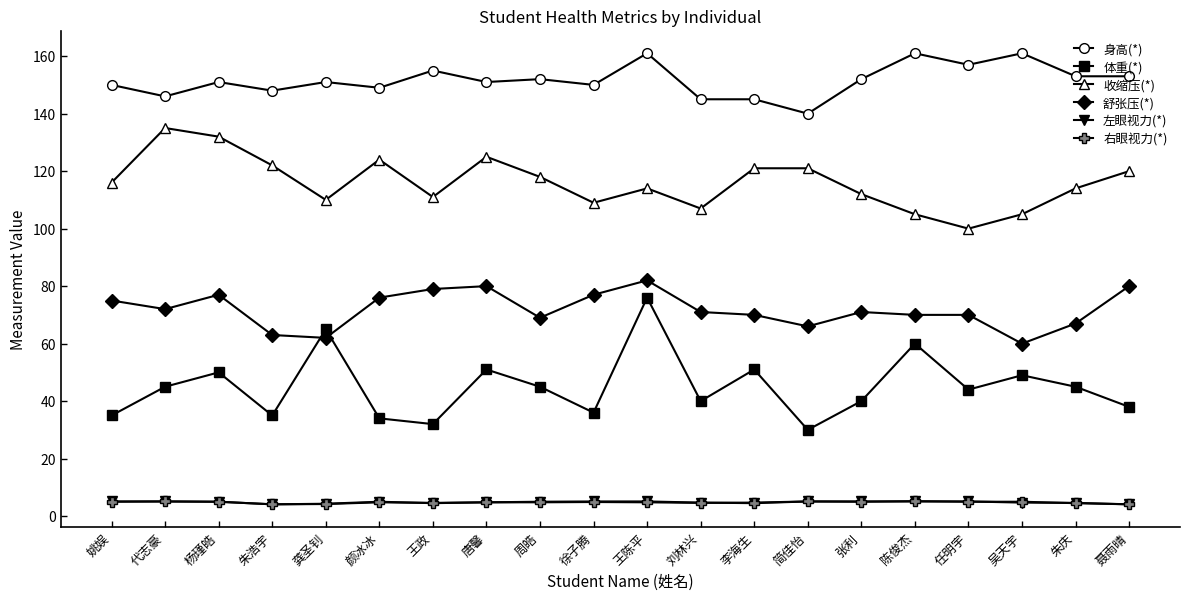

How many interior local valleys does the 体重(*) series have?

6